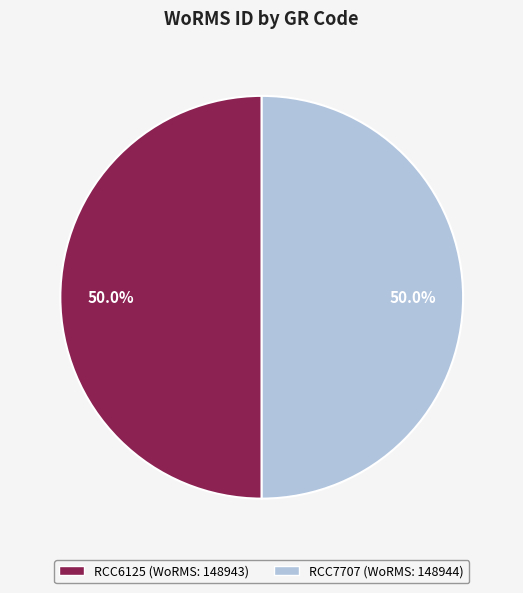

What is the total percentage of RCC6125 and RCC7707?

100.0%